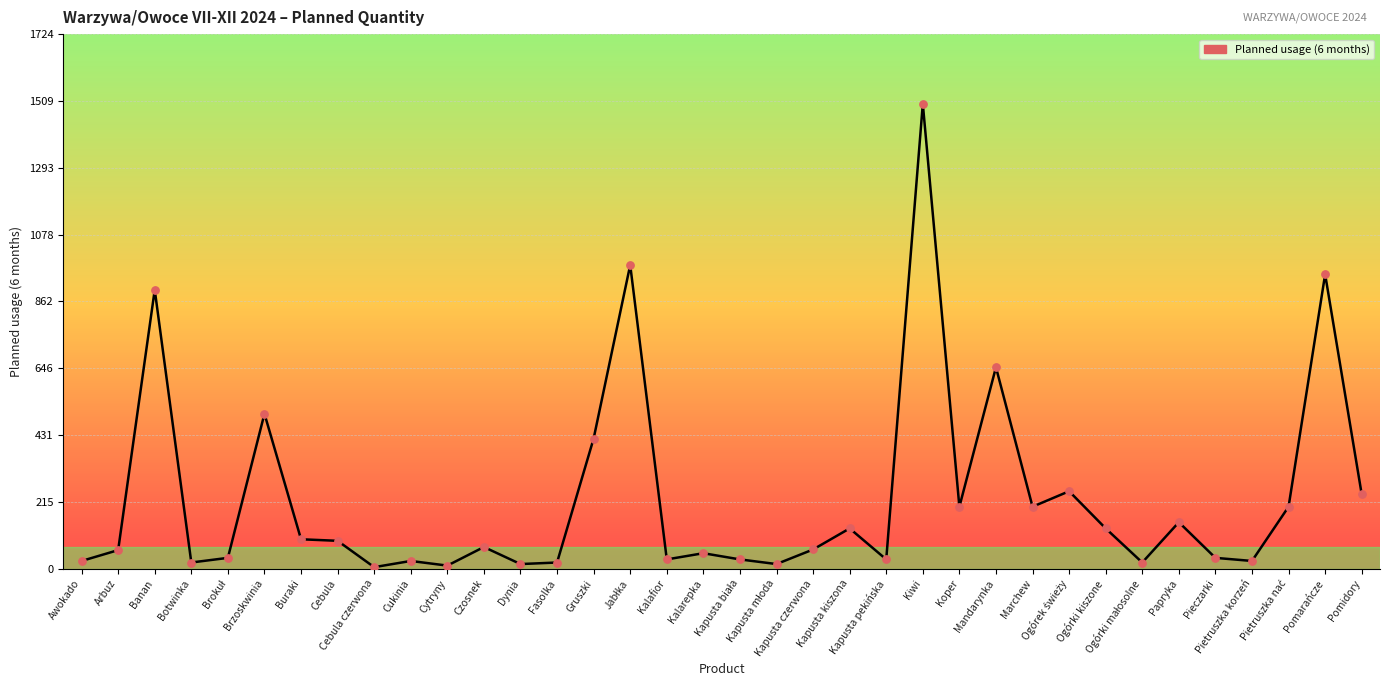

What is the change in value from Botwinka to Pomarańcze?

+930